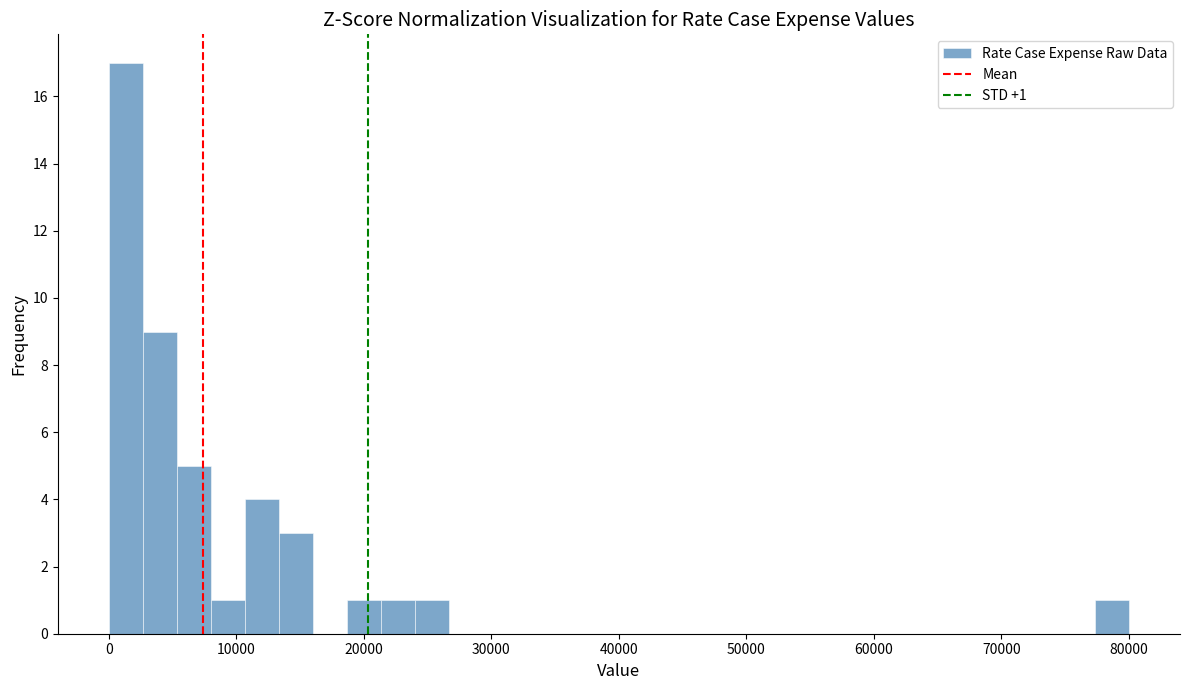

Around what value on the x-axis is the tallest bar? Give the approximate position of its centre, as read against the axis.

1000